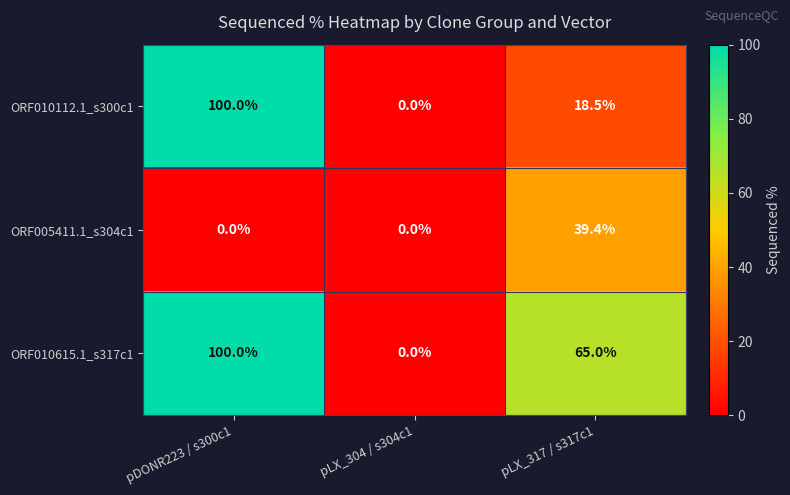

List the labels in order of ORF010112.1_s300c1 value, smallest first.

pLX_304 / s304c1, pLX_317 / s317c1, pDONR223 / s300c1